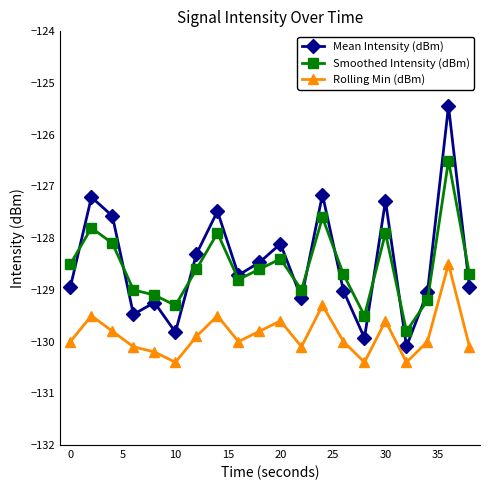

Does the chart display data point markers on the line(s)?

Yes